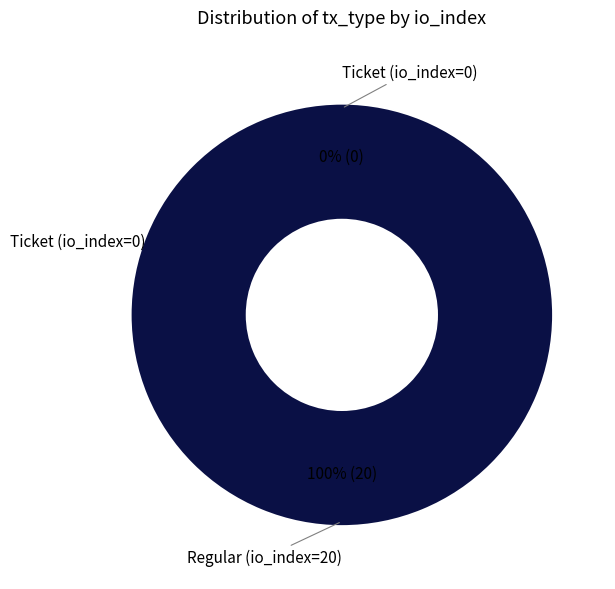

Which category has the biggest portion of the pie?

Regular (io_index=20)